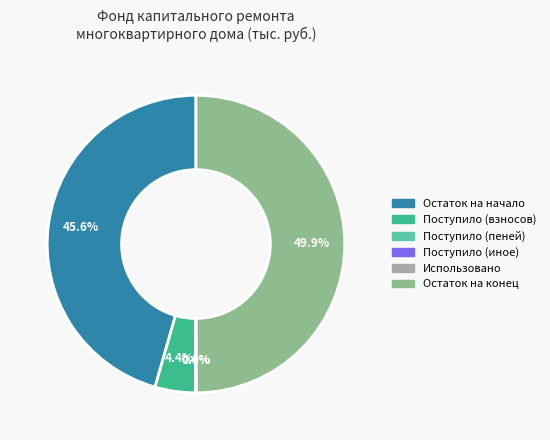

Does Остаток на начало represent more than half of the total?

No